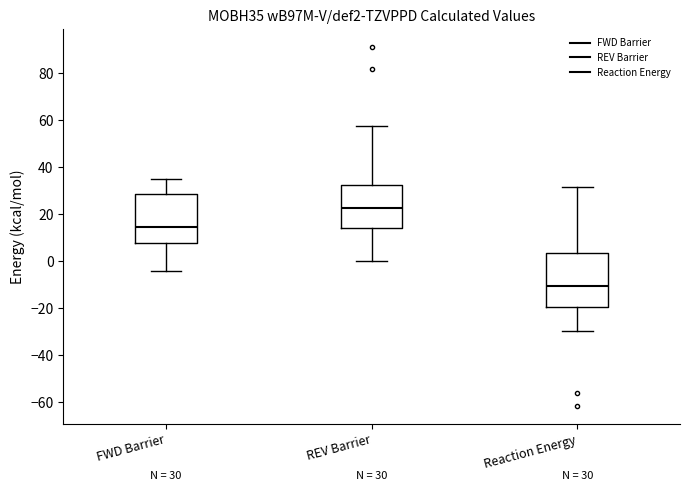

Which box is the tallest, from its lower edge to its upper edge?

Reaction Energy